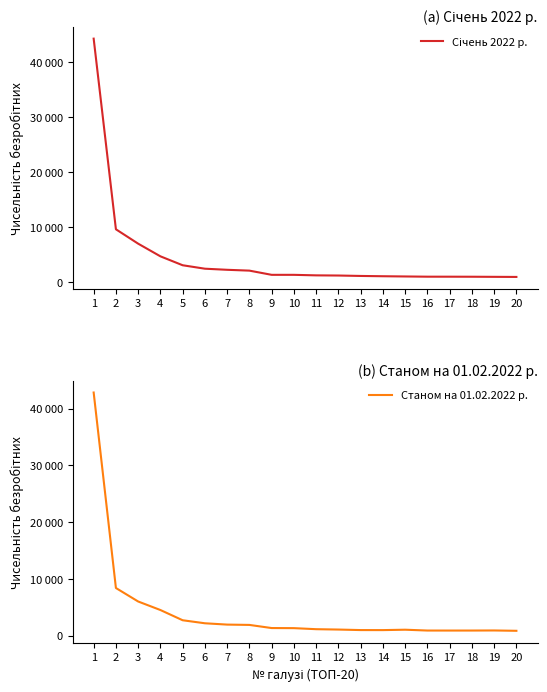

Reading right to left, extract all data points from this chart.

Січень 2022 р.: 20=989	19=1006	18=1025	17=1032	16=1034	15=1074	14=1116	13=1168	12=1245	11=1275	10=1370	9=1371	8=2135	7=2286	6=2485	5=3112	4=4735	3=7034	2=9651	1=44302
Станом на 01.02.2022 р.: 20=845	19=905	18=891	17=889	16=892	15=1038	14=968	13=974	12=1066	11=1130	10=1314	9=1331	8=1883	7=1939	6=2172	5=2705	4=4508	3=6010	2=8389	1=42841